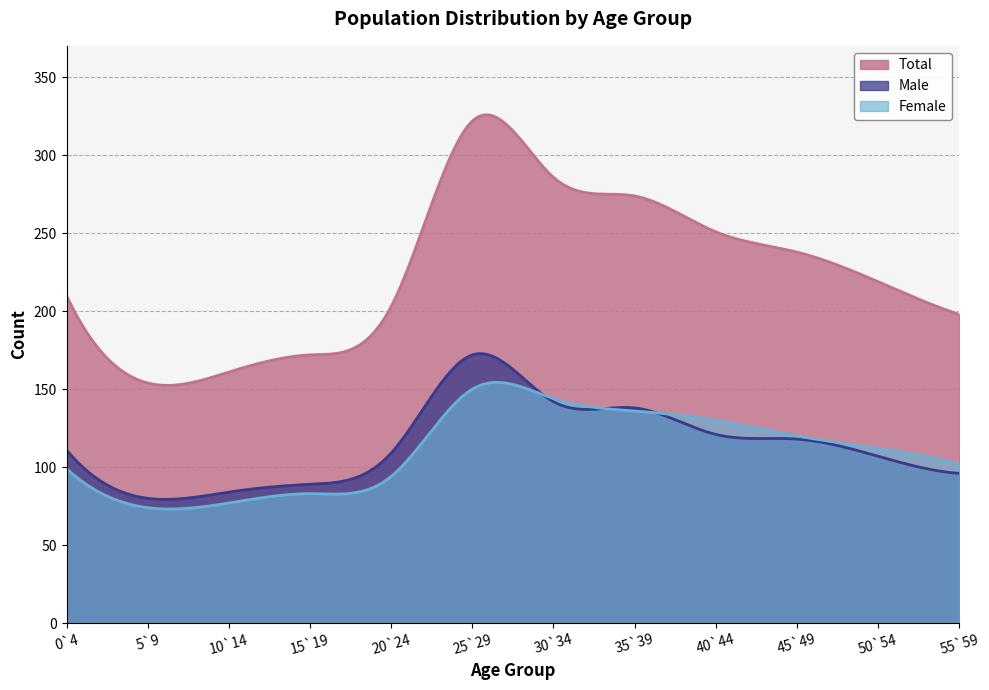

At how many categories does at least one series exceed 290?

1